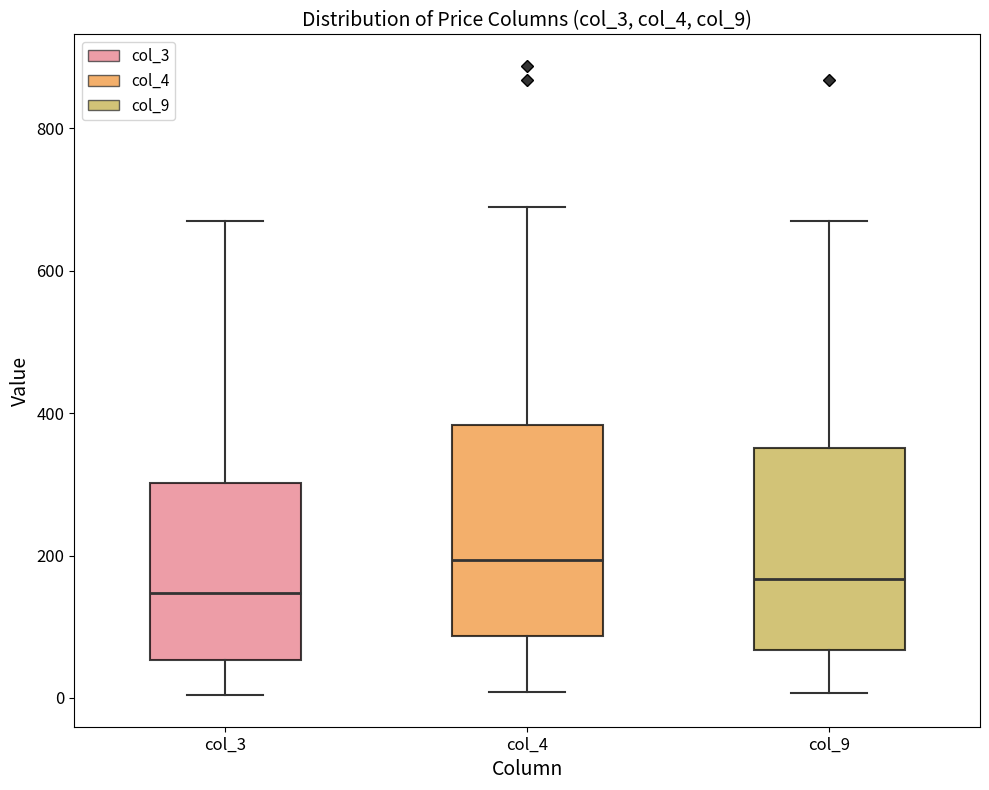

Reading left to right, read every box against the y-axis: the position of its median line, the range the box covers, and the ends of its whiskers. The values are not printed on the chart, so give them approximately, as read against the axis.

col_3: median 140, box 60 to 300, whiskers 0 to 680
col_4: median 200, box 80 to 380, whiskers 0 to 700
col_9: median 160, box 60 to 360, whiskers 0 to 680